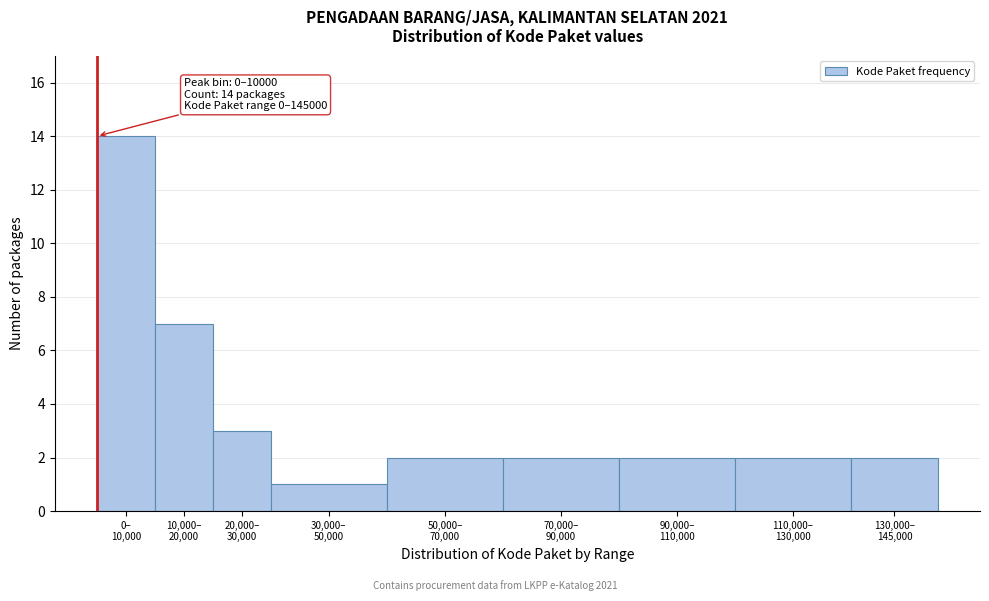

Reading left to right, extract all data points from this chart.

14	7	3	1	2	2	2	2	2